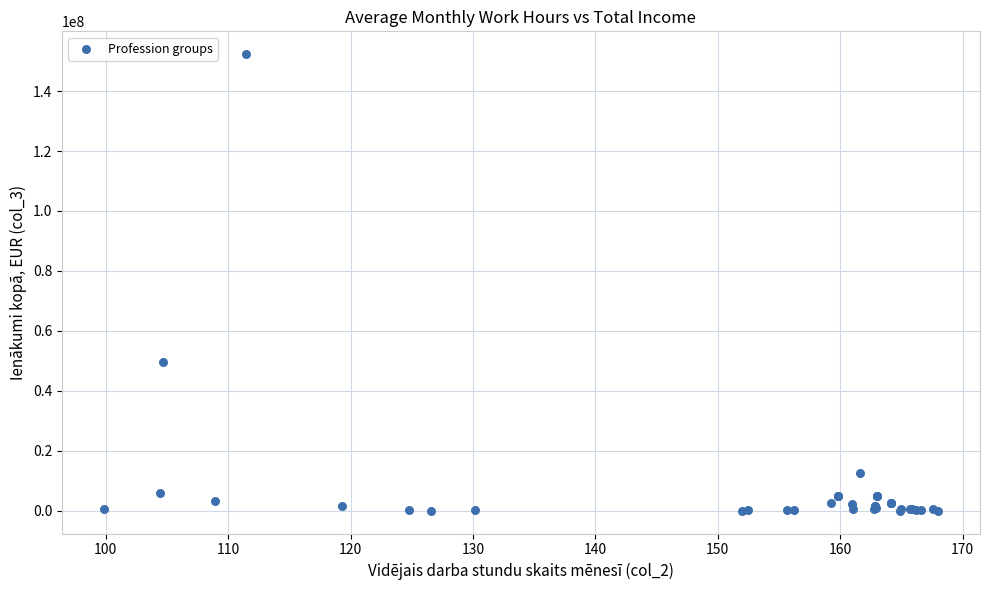

What Y value in the scatter plot is closest to 76171660?

49571521.4